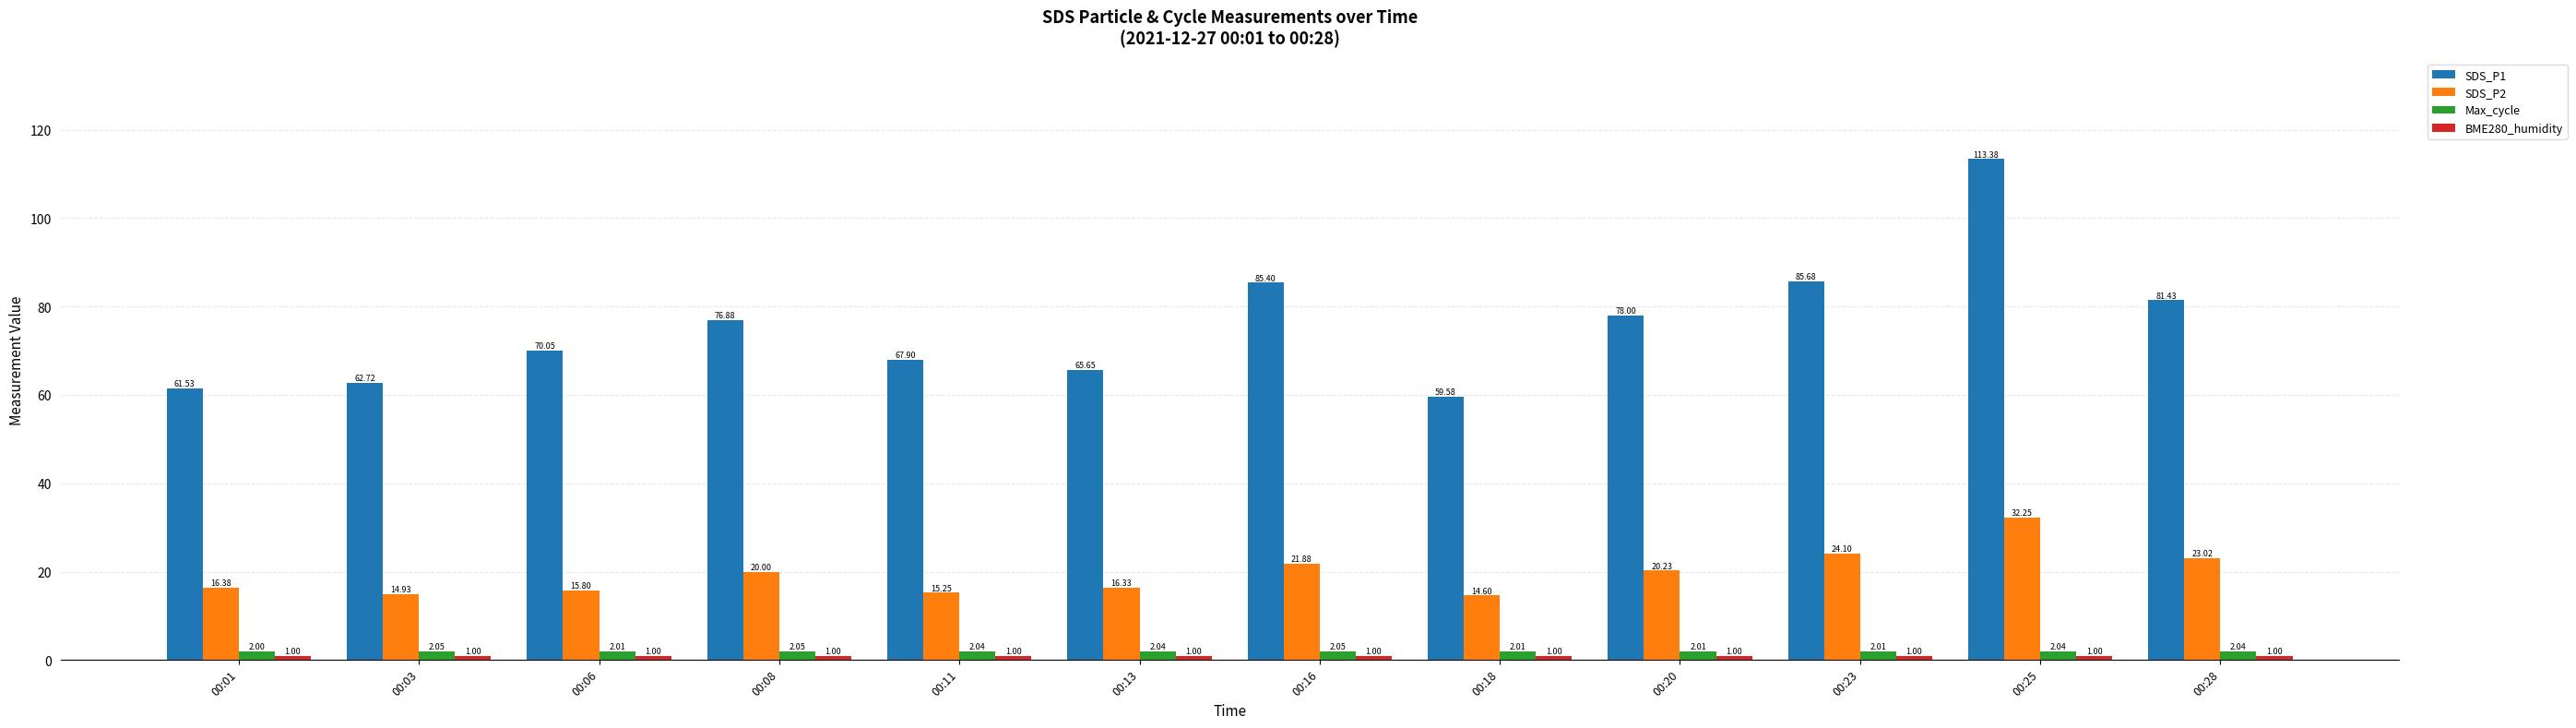

Rank the categories by SDS_P1 value from highest to lowest.

00:25, 00:23, 00:16, 00:28, 00:20, 00:08, 00:06, 00:11, 00:13, 00:03, 00:01, 00:18